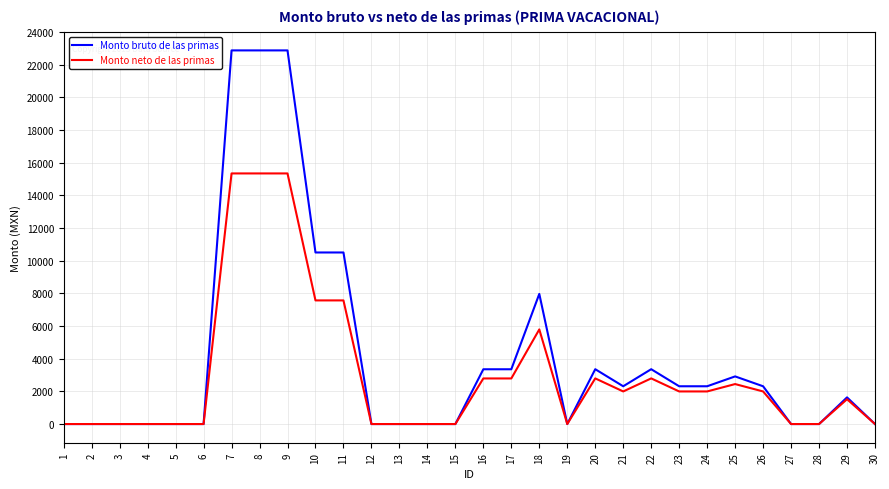

Which series has the largest total across all categories?

Monto bruto de las primas